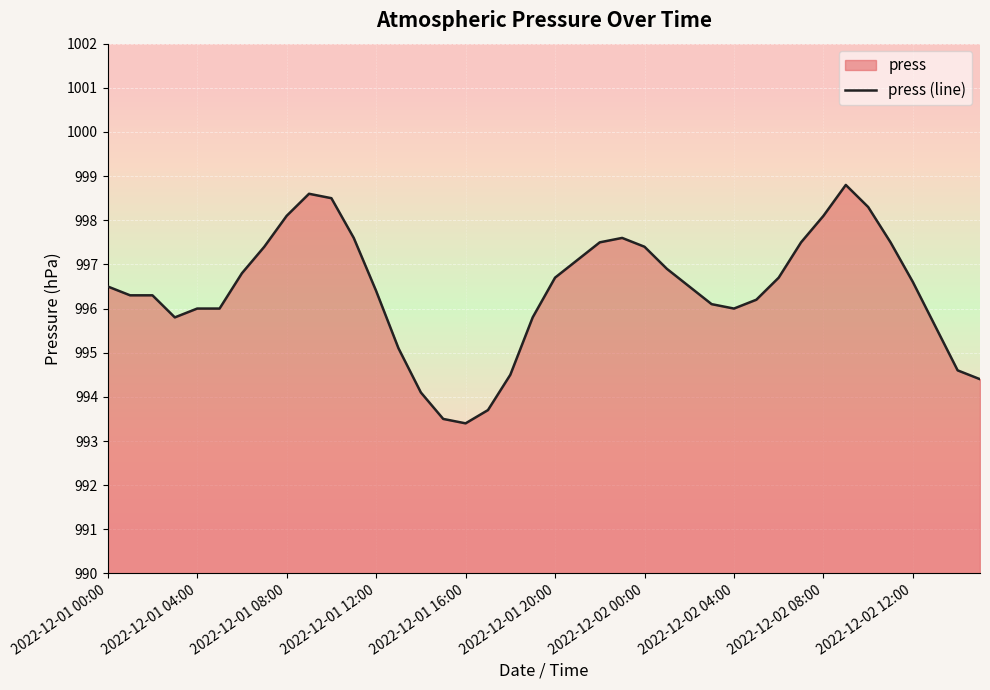

How many lines are shown in the chart?

1